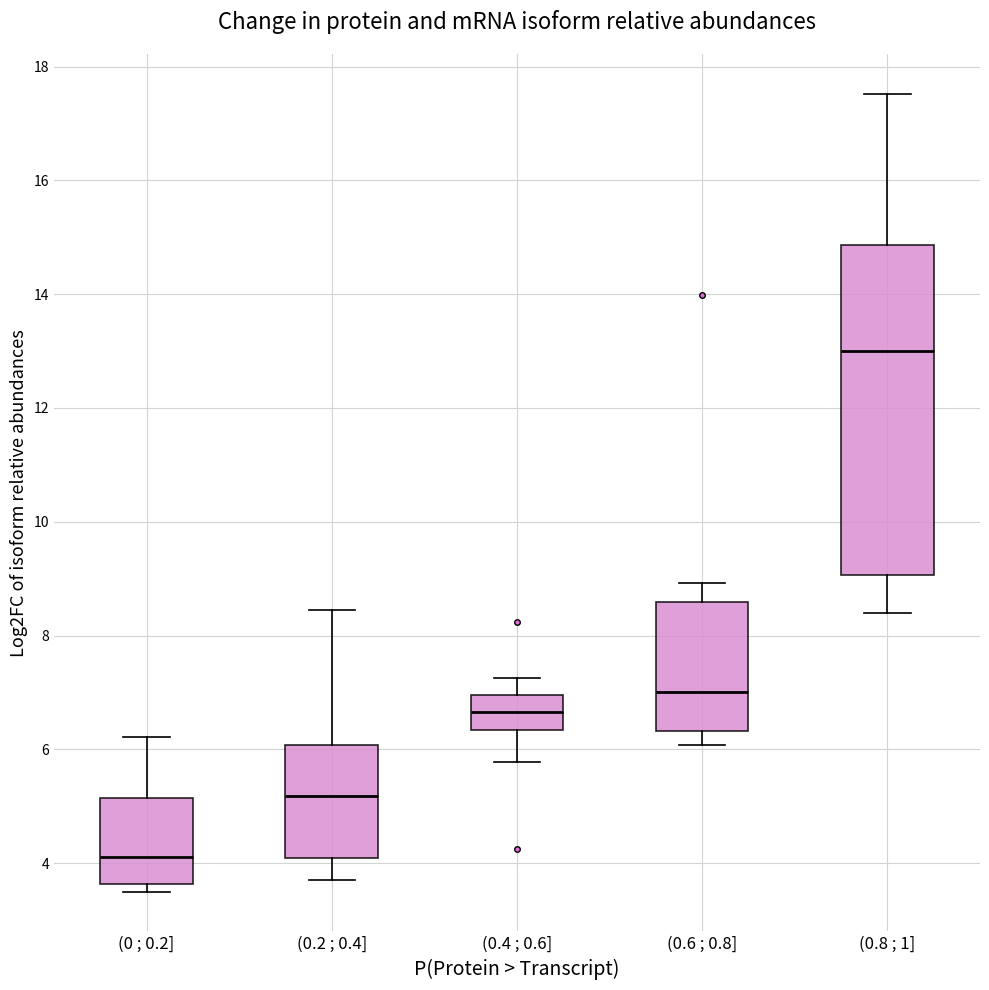

Which box has the highest median line?

(0.8 ; 1]